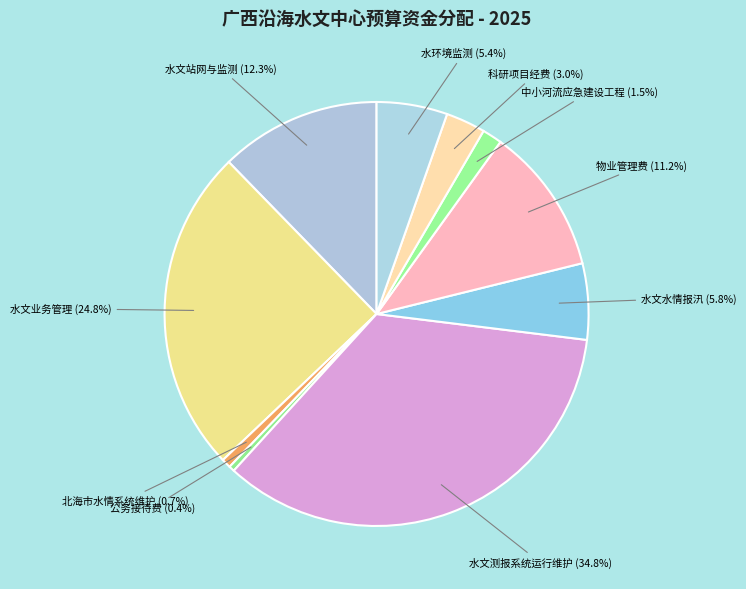

What percentage do 物业管理费 and 水环境监测 together represent?

16.6%